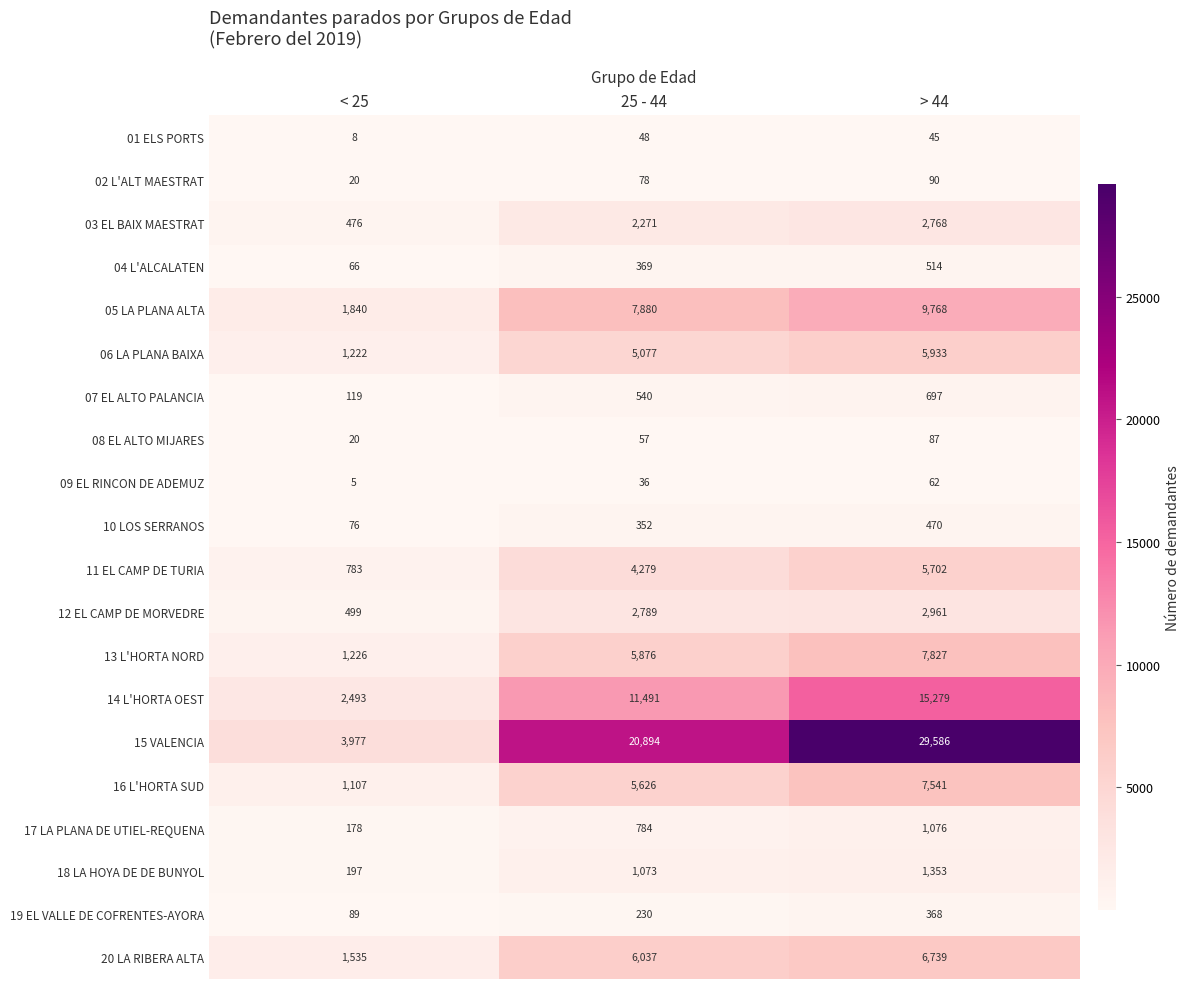

At which label does 08 EL ALTO MIJARES reach its minimum?

< 25